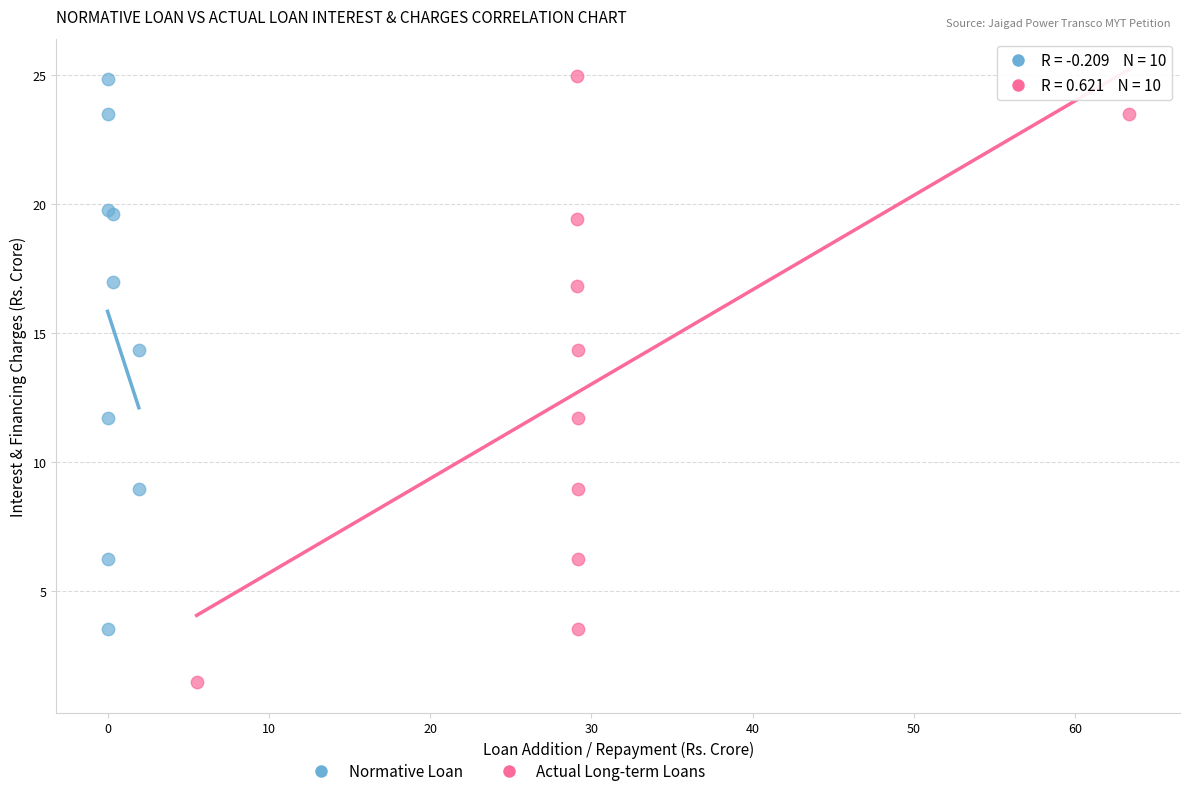

Which series has the widest spread of Y values?

Actual Long-term Loans